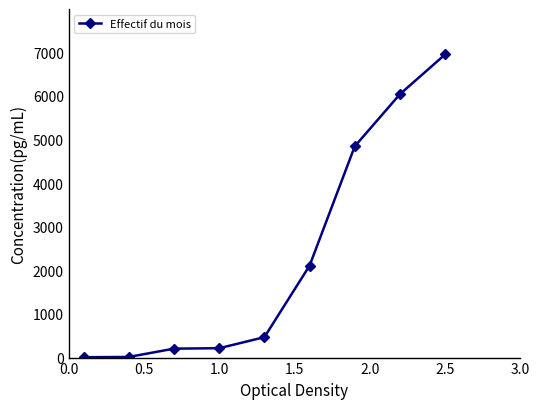

What is the difference between the maximum and minimum values?

6942